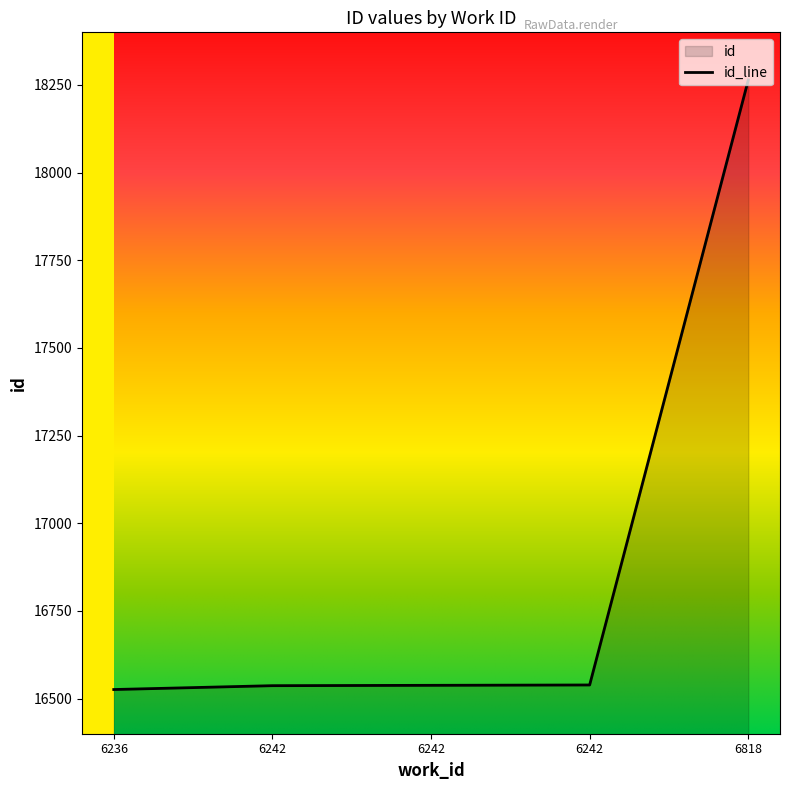

What is the difference between the maximum and minimum values?

1738